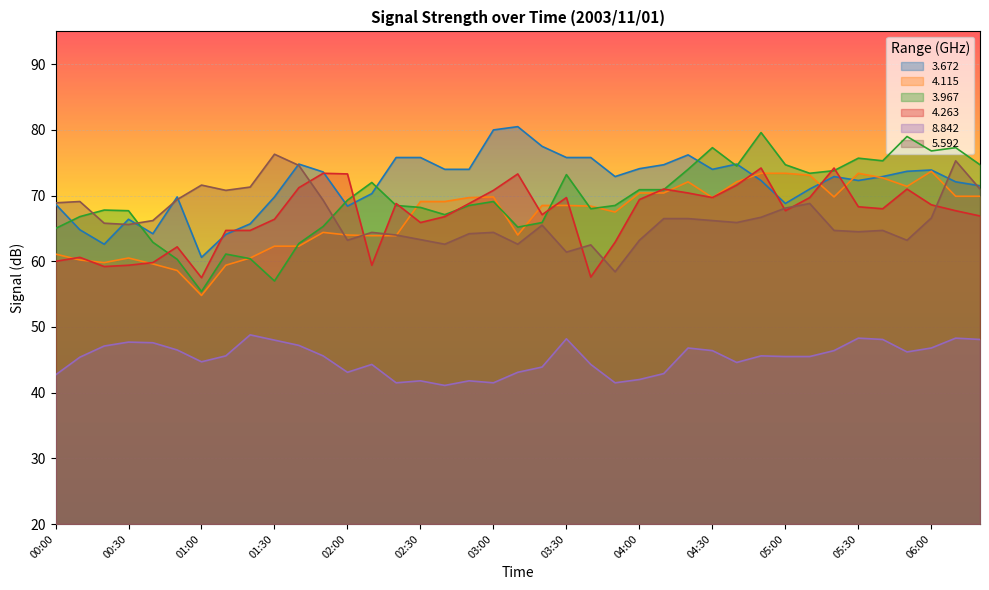

Which label corresponds to the largest value in the chart?

03:10